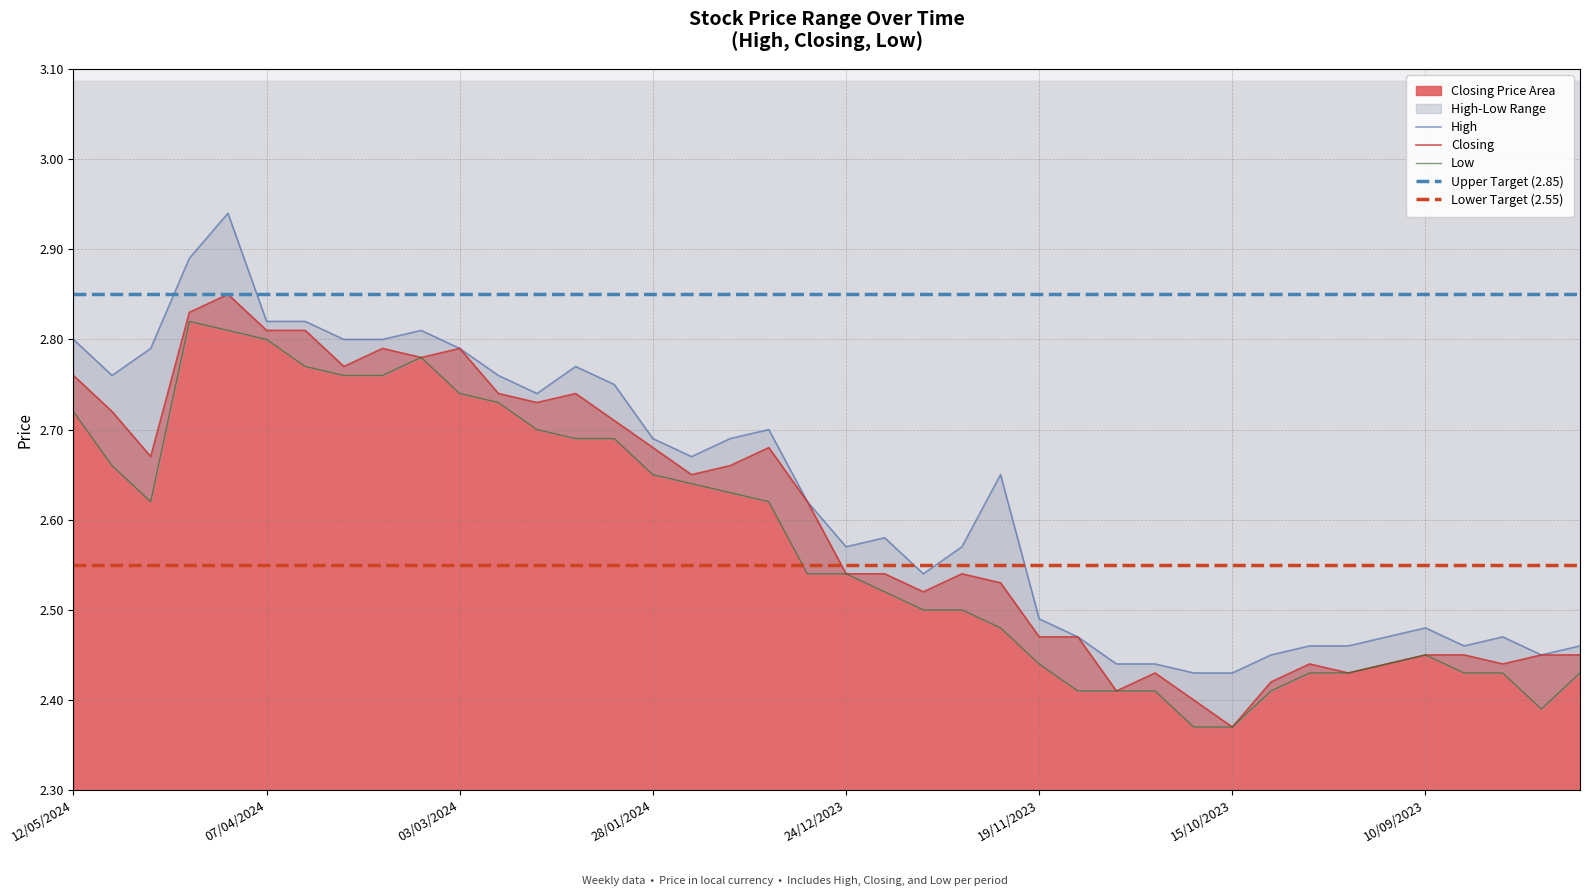

Which series has the largest total across all categories?

High